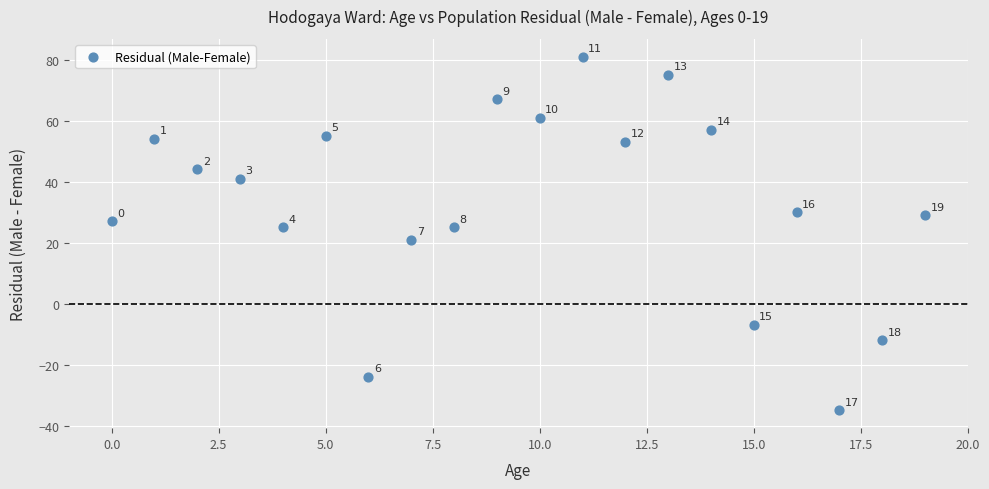

How many points are shown in the scatter plot?

20